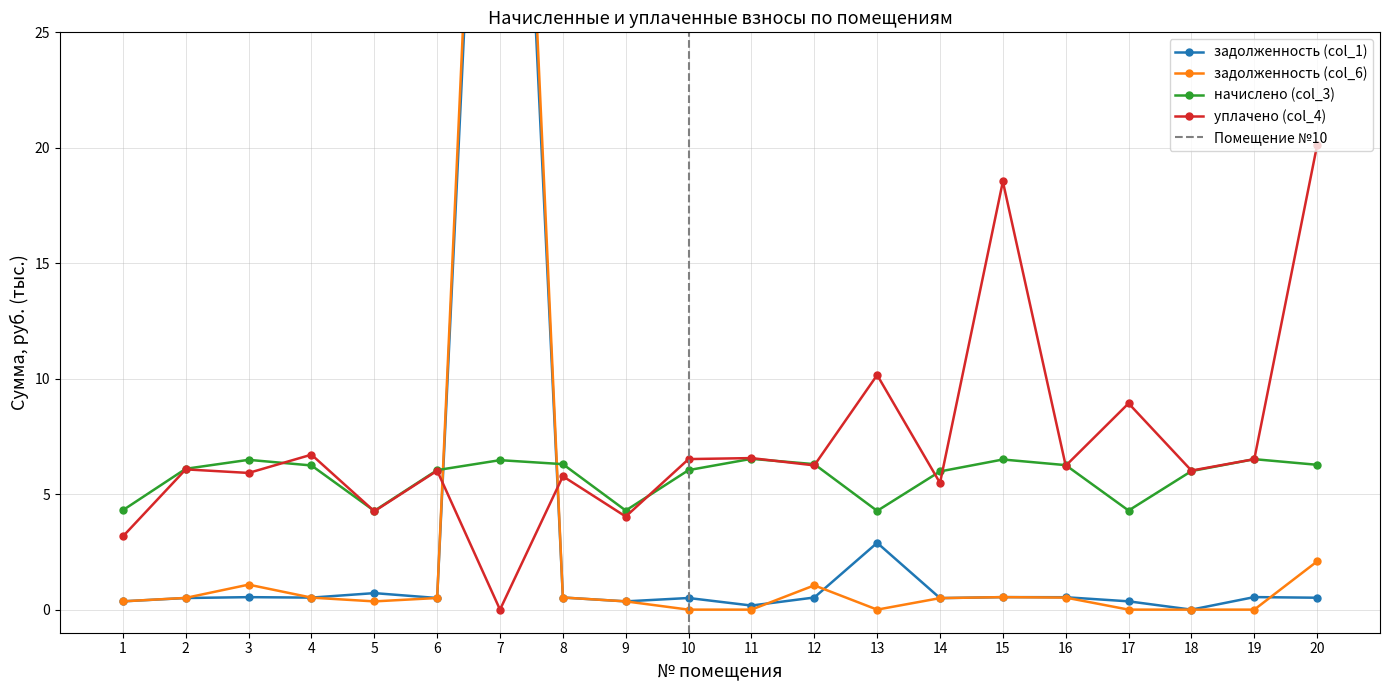

What is the difference between the задолженность (col_1) values at 11 and 1?

0.2